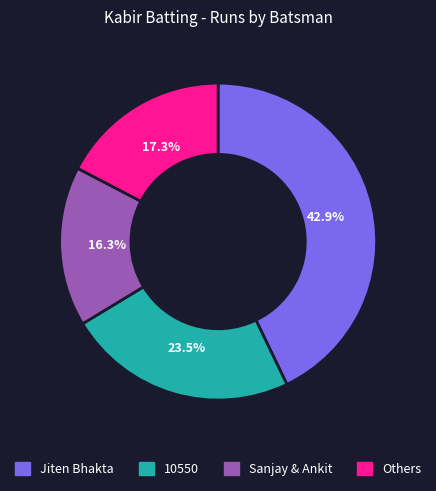

Does Jiten Bhakta represent more than half of the total?

No